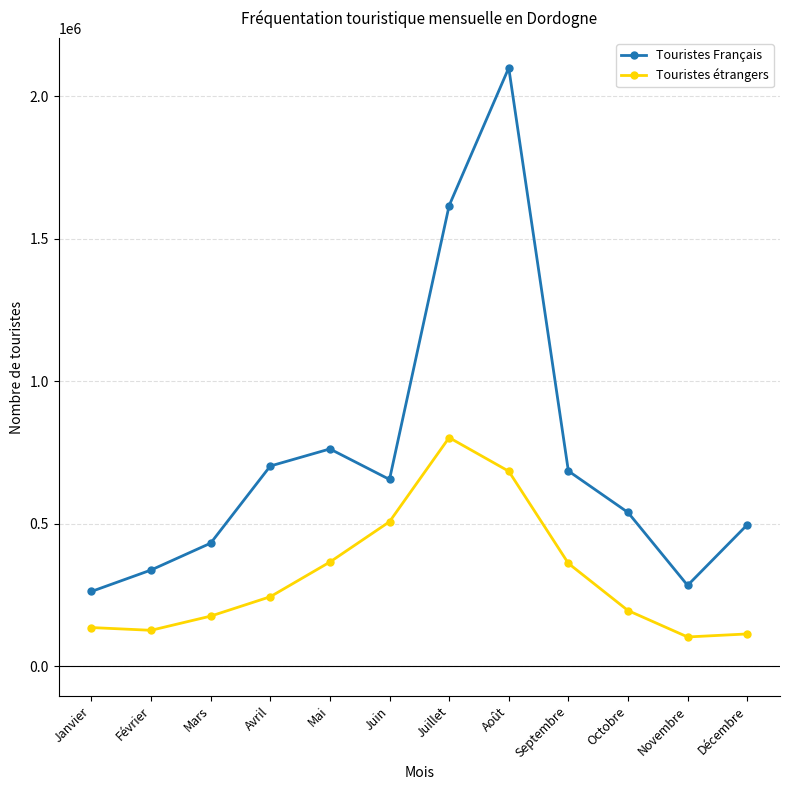

How many lines are shown in the chart?

2